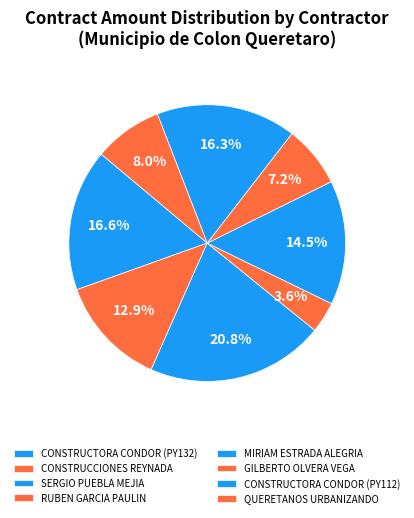

What percentage do MIRIAM ESTRADA ALEGRIA and RUBEN GARCIA PAULIN together represent?

18.2%